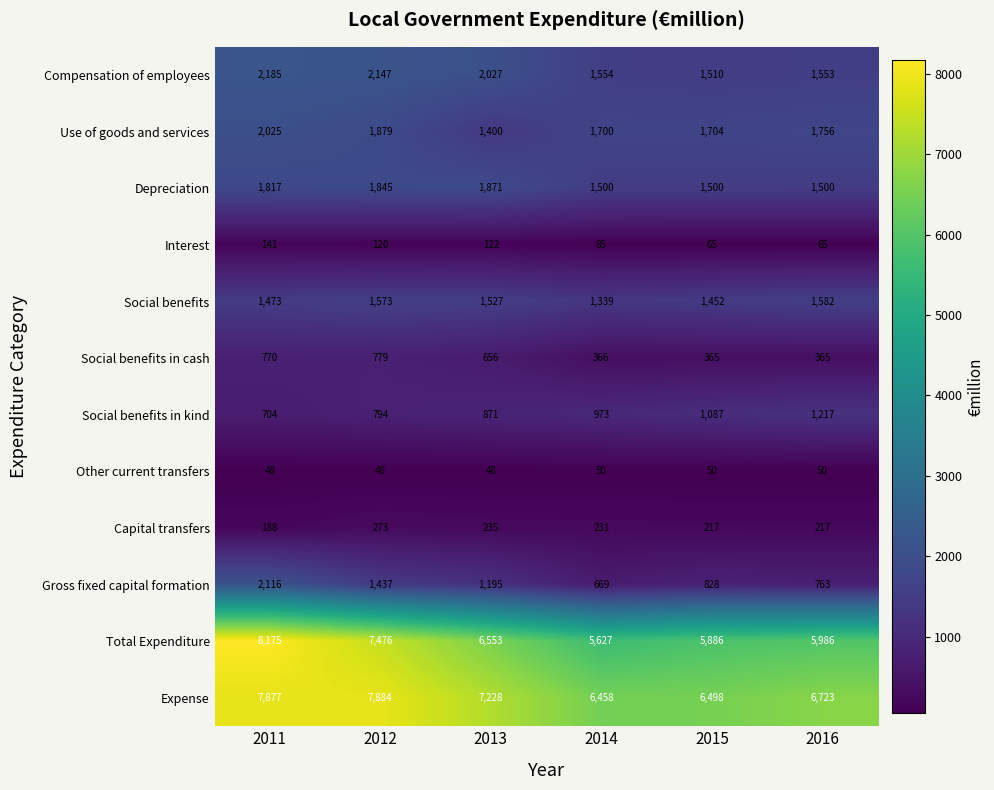

Is it true that Social benefits in cash equals 366 at 2014?

True